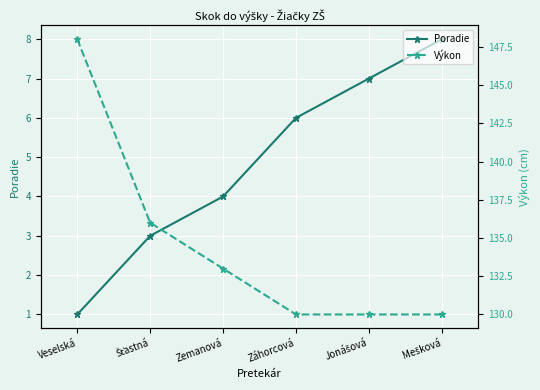

Which has a higher value, Jonášová or Mešková?

Mešková